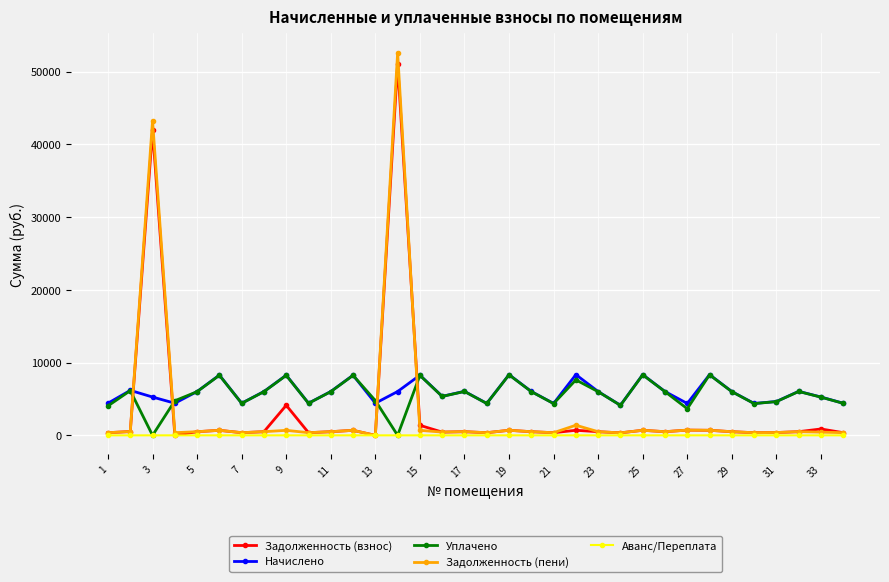

True or false: Аванс/Переплата and Начислено cross at least once.

False